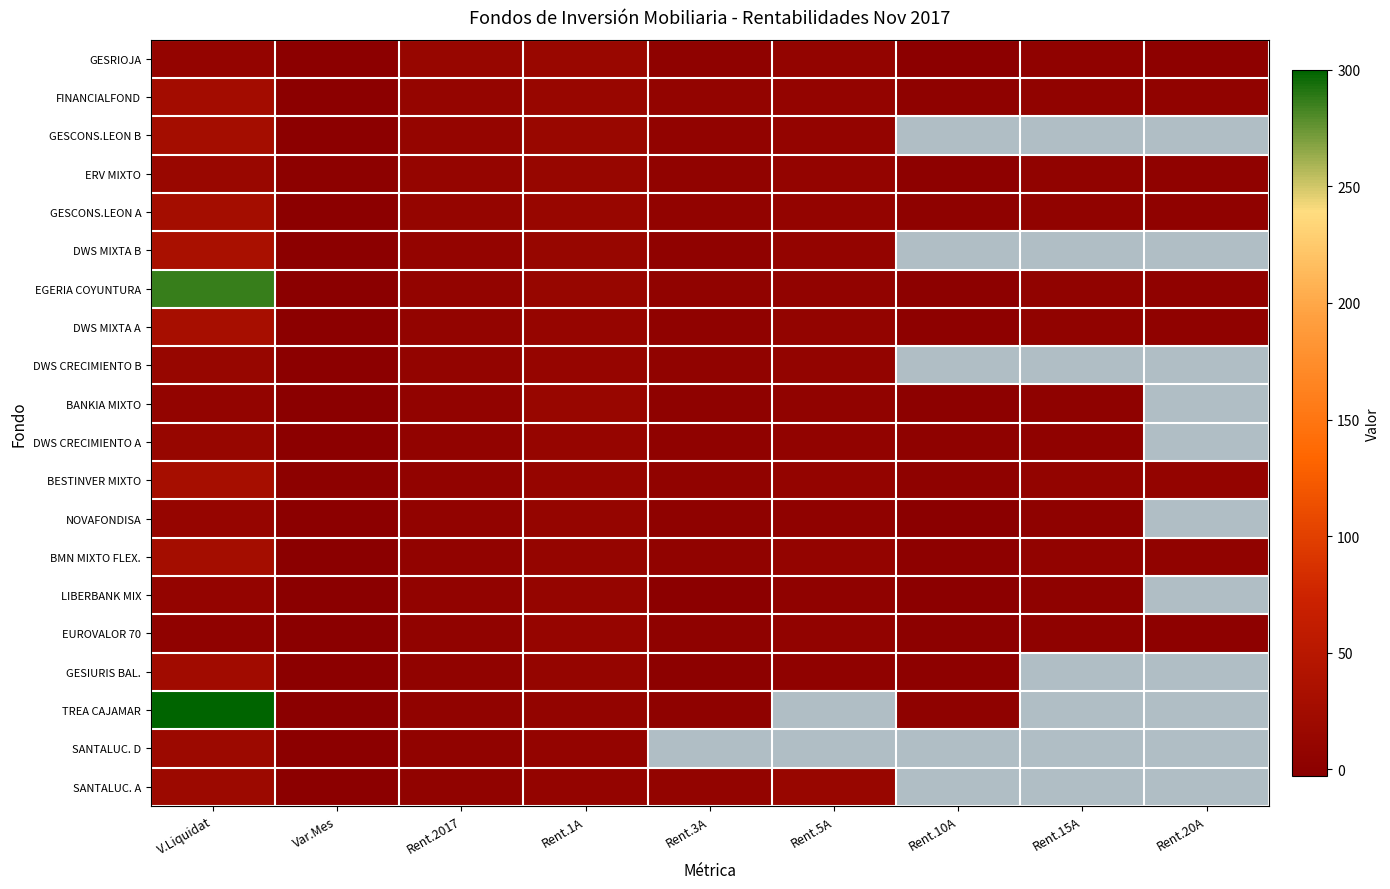

What is the sum of the GESRIOJA values at Rent.20A and Rent.5A?

9.4